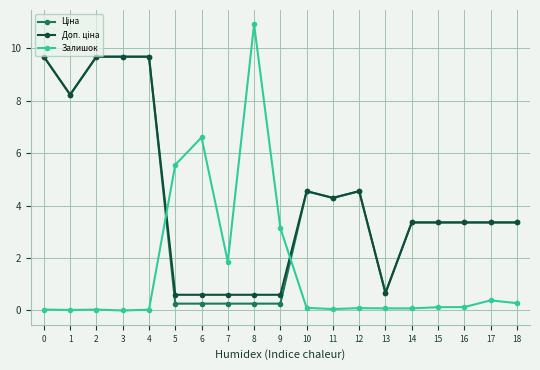

What is the spread (max minus min) of values at 3?

9.7